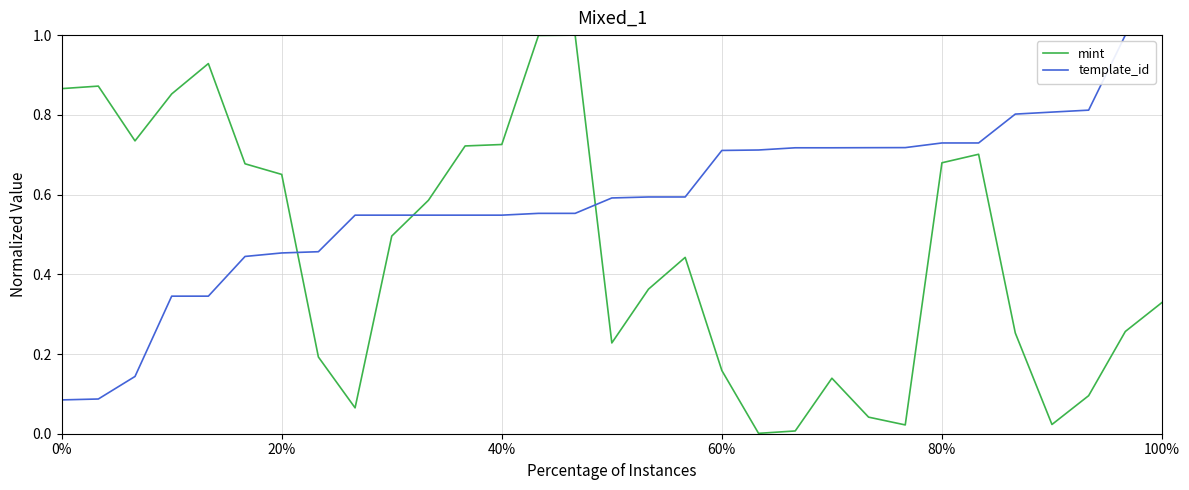

Rank the series by their average value, from lowest to highest.

mint, template_id